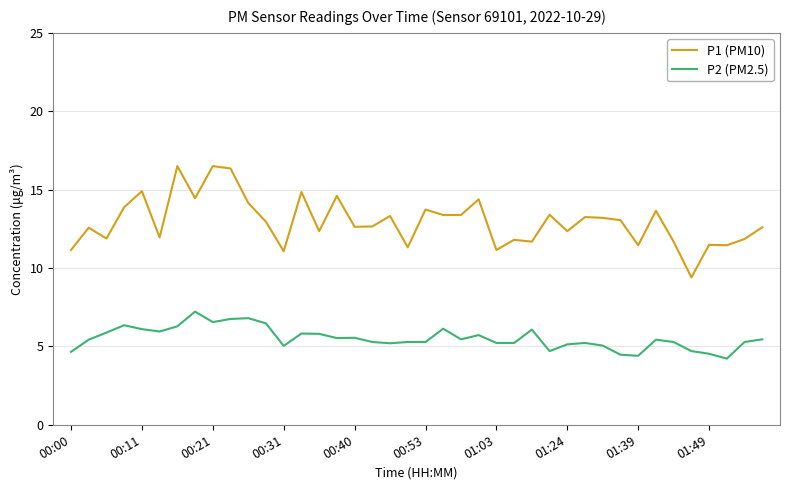

What is the smallest value displayed?

4.2